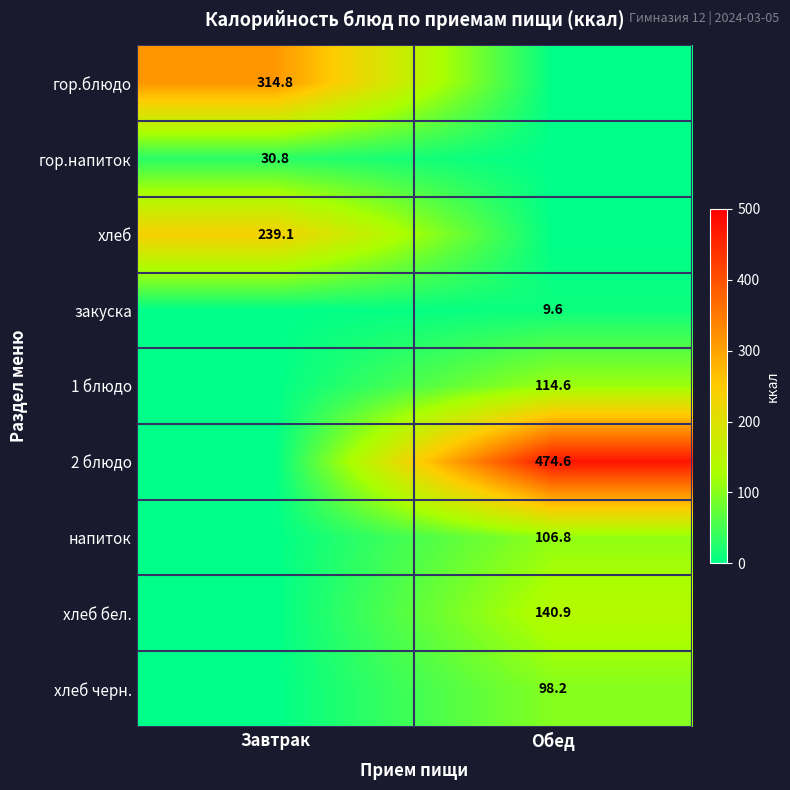

Is it true that гор.блюдо equals 314.8 at Завтрак?

True